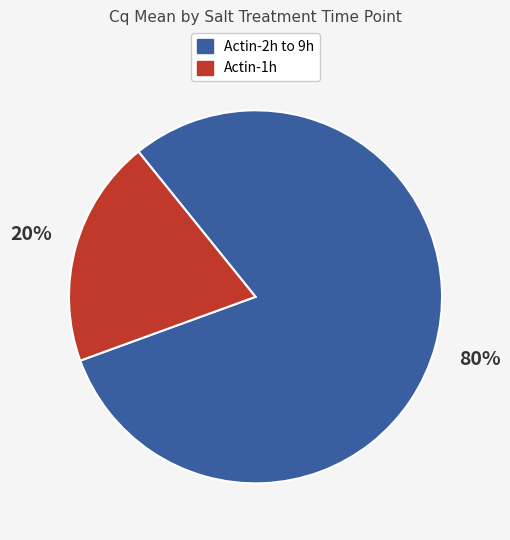

To the nearest percent, what is the average slice percentage?

50%